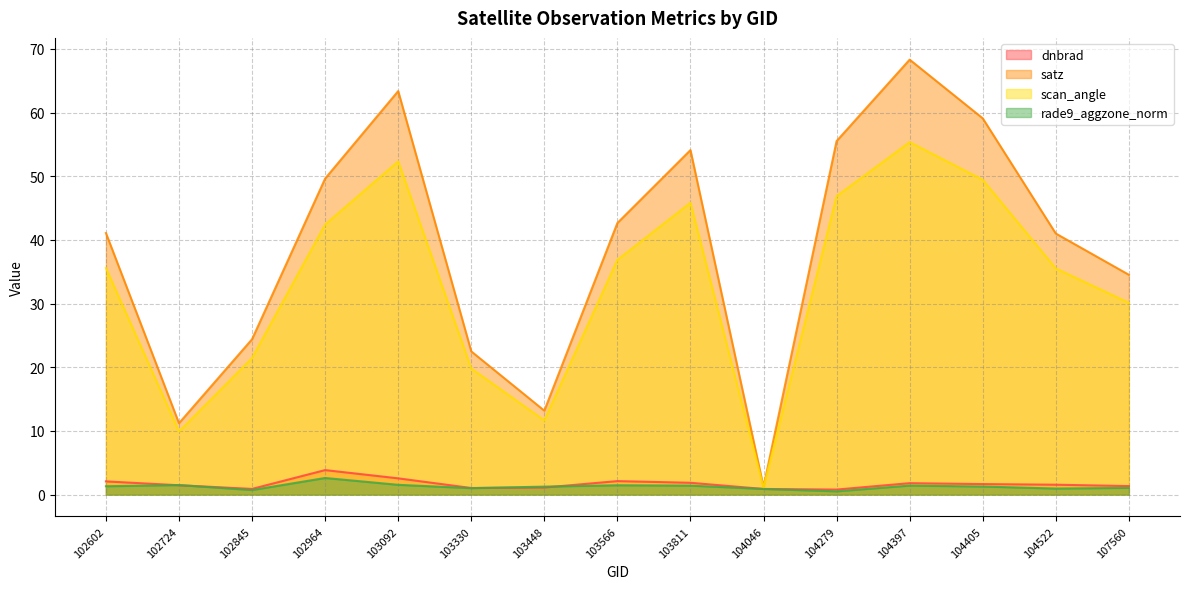

The value of satz at 103811 is 54.1. True or false?

True